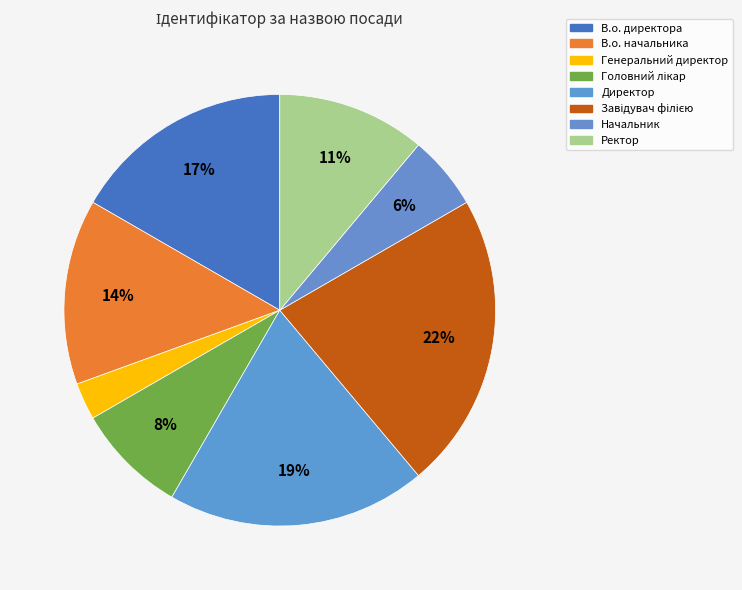

What percentage is the Головний лікар slice, to the nearest percent?

8%